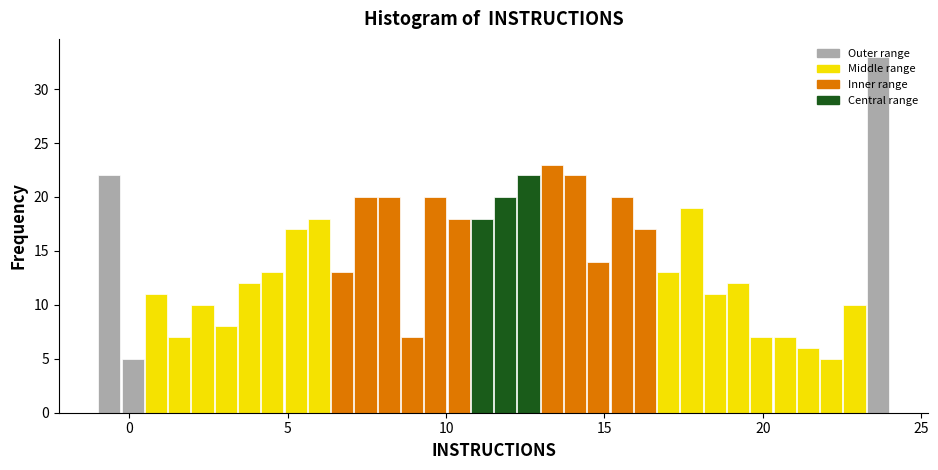

Read against the x-axis, roughly where is the centre of the tallest bar?

23.5